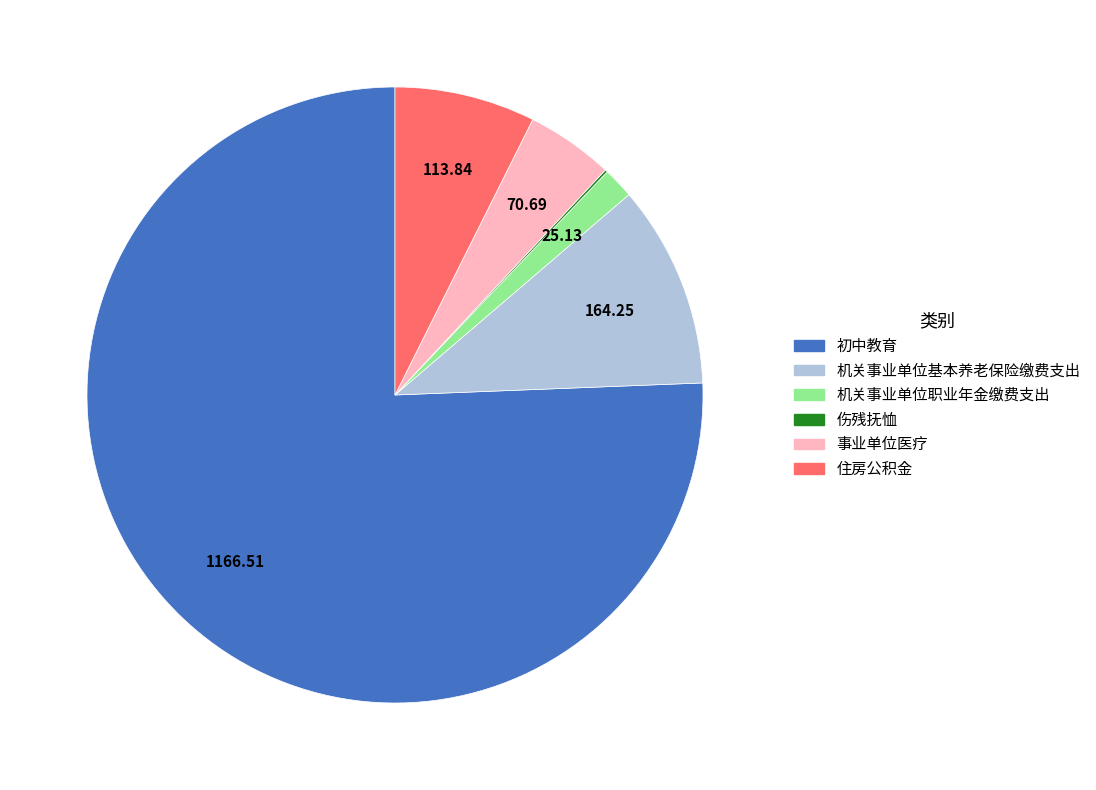

Which has a higher value, 初中教育 or 住房公积金?

初中教育